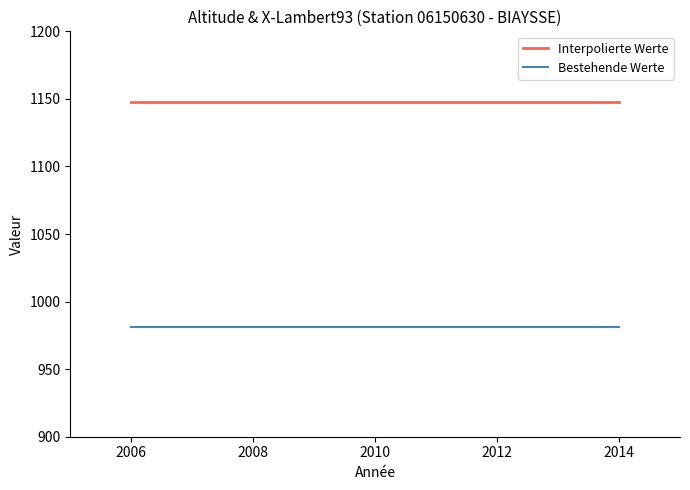

What is the smallest value displayed?

981.2